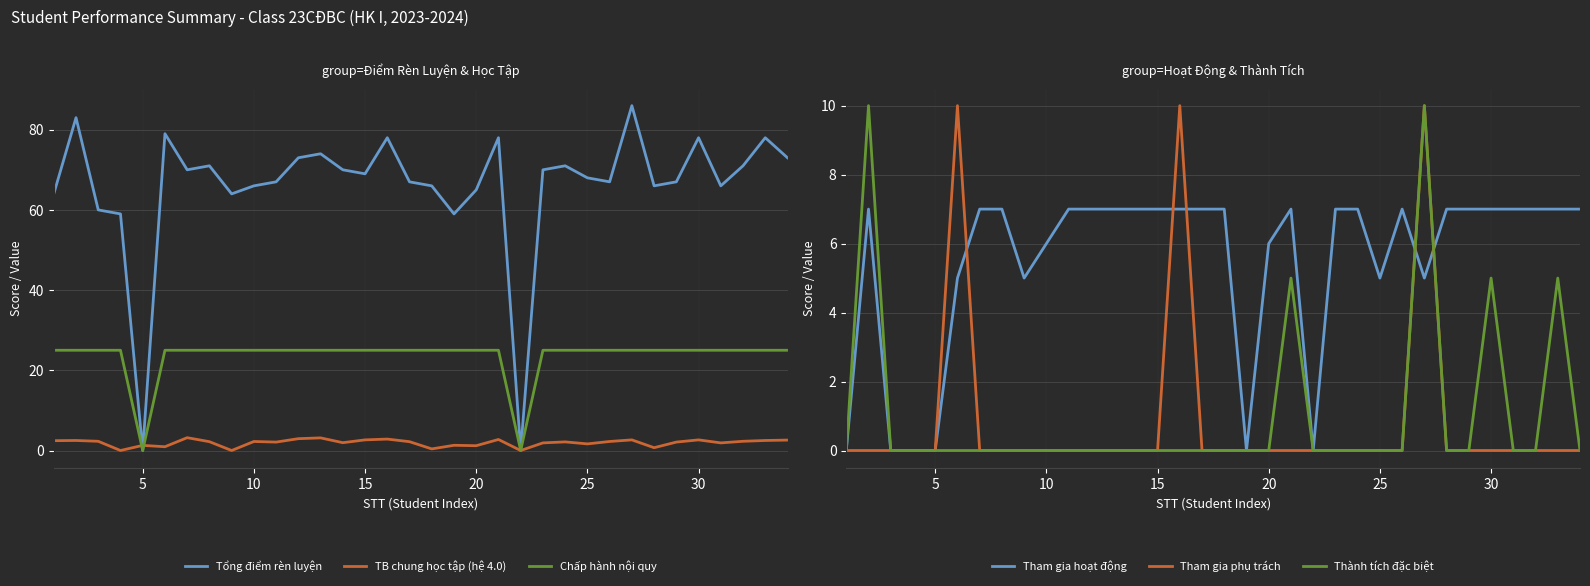

True or false: Chấp hành nội quy has a value of 5.9 at 10.

False